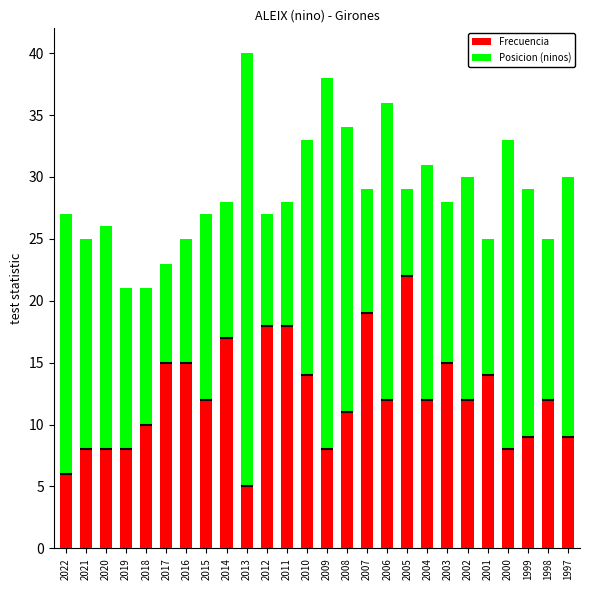

At which label is Frecuencia closest to 13?

2015